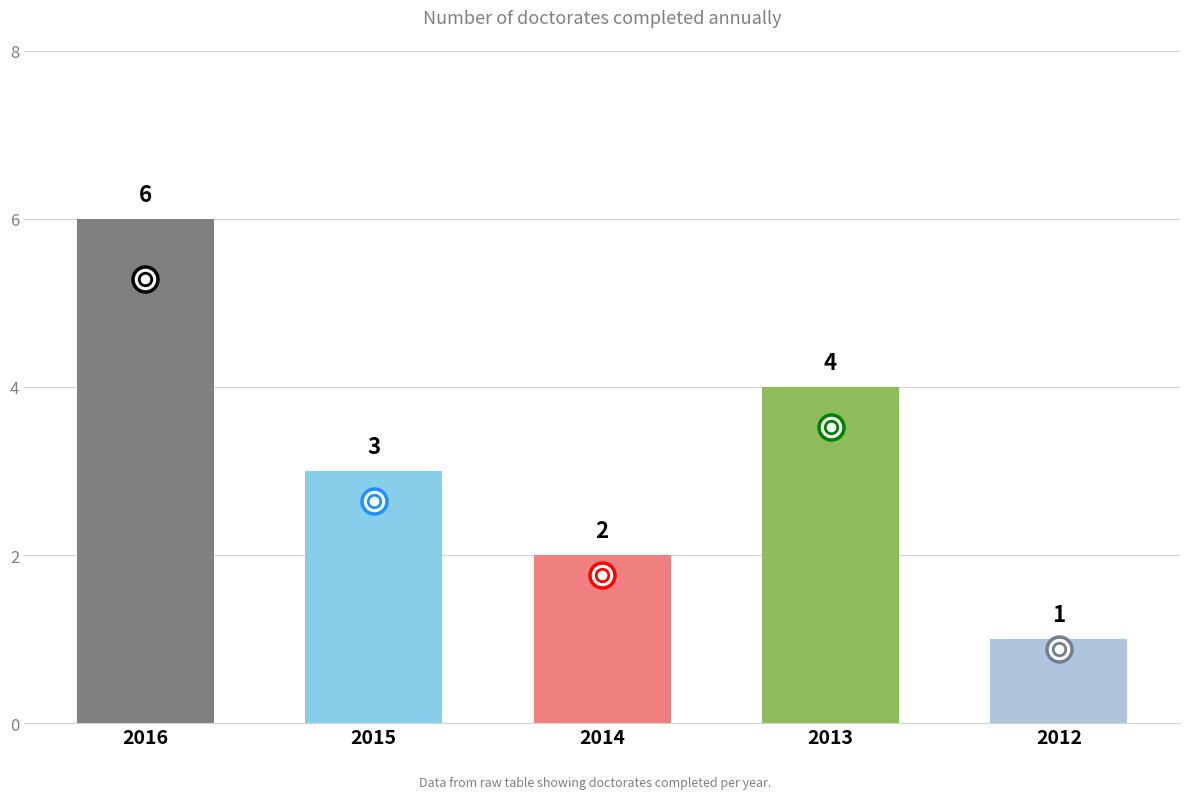

True or false: the data shows 2 at 2016.

False